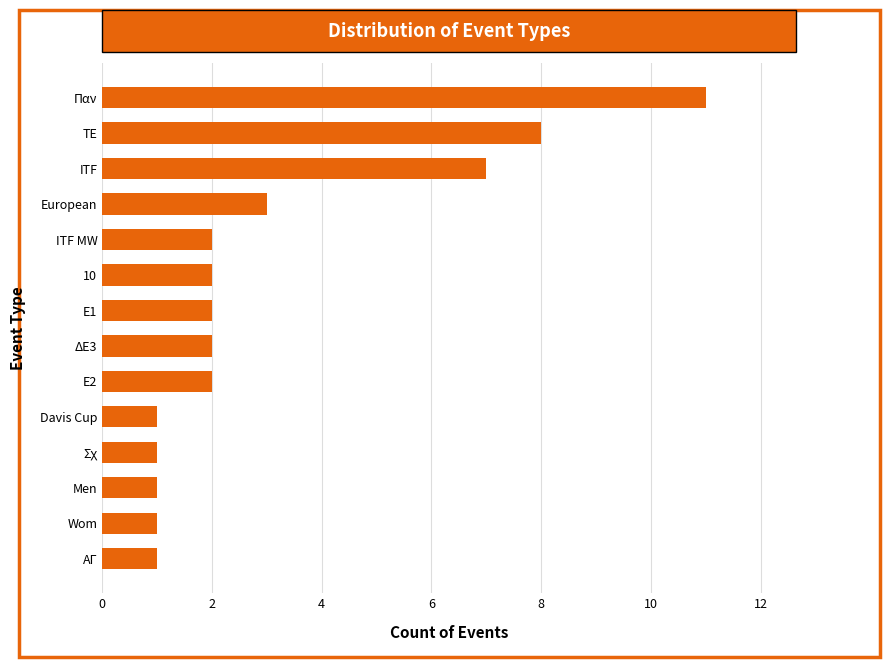

Which has a higher value, Men or ITF?

ITF